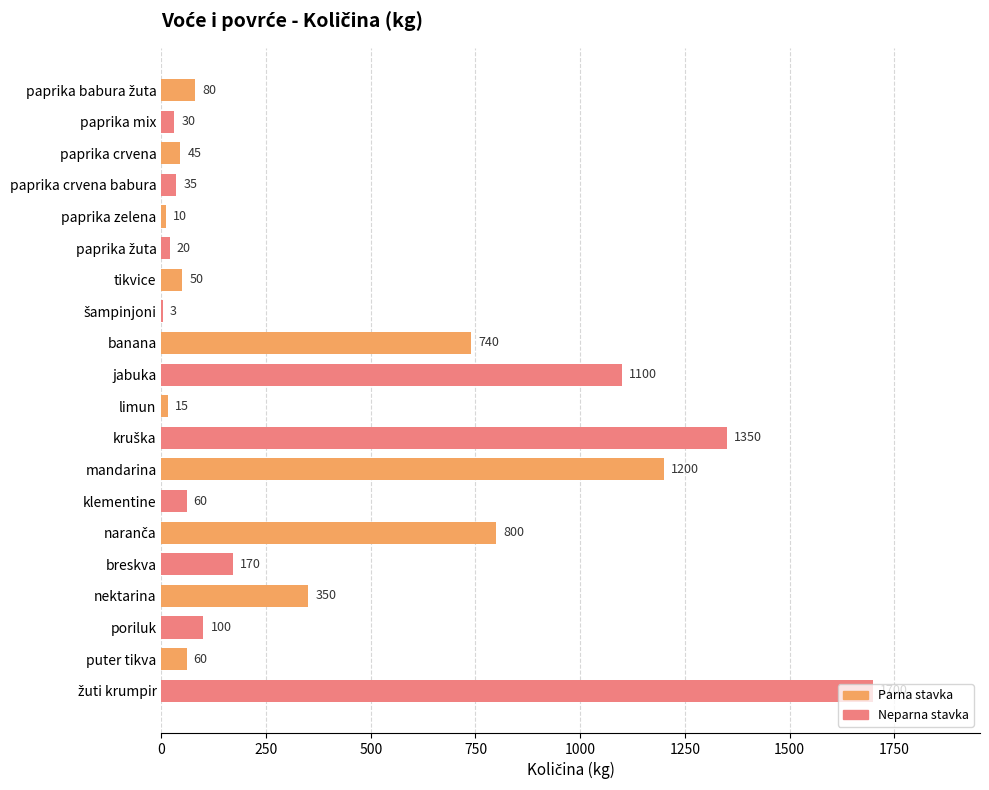

What is the maximum value shown in the chart?

1700